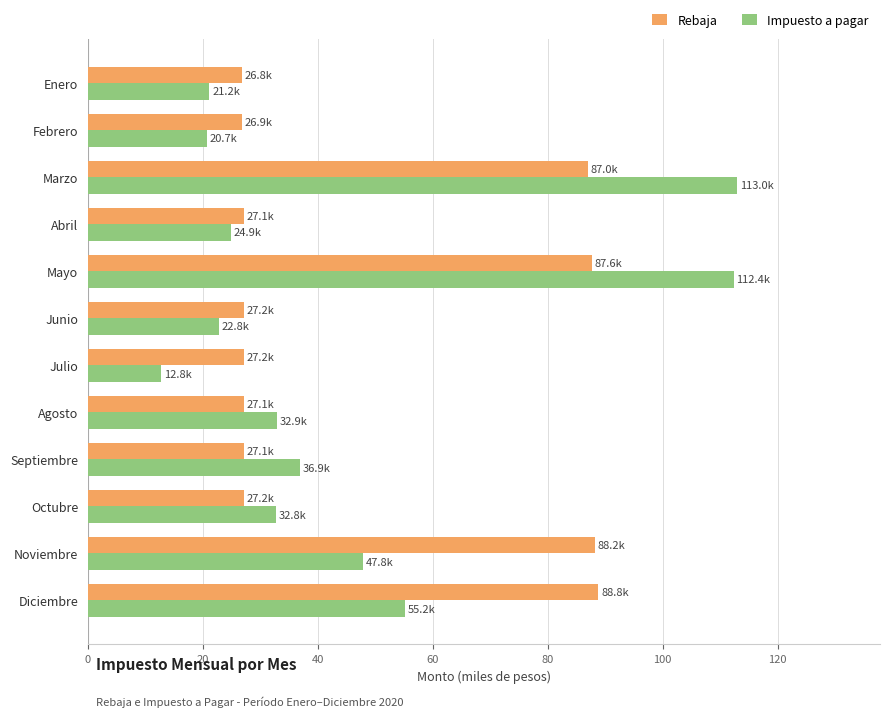

Rank the series at Enero from highest to lowest value.

Rebaja, Impuesto a pagar